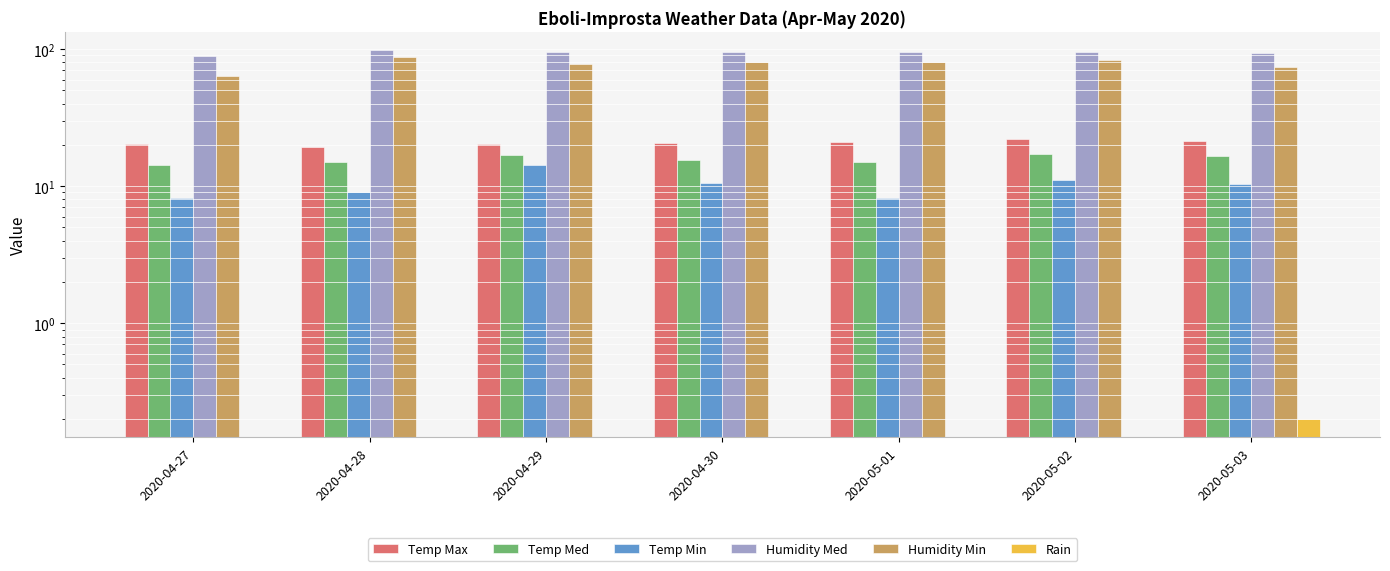

Between 2020-04-29 and 2020-05-02, which series saw the biggest shift?

Humidity Min